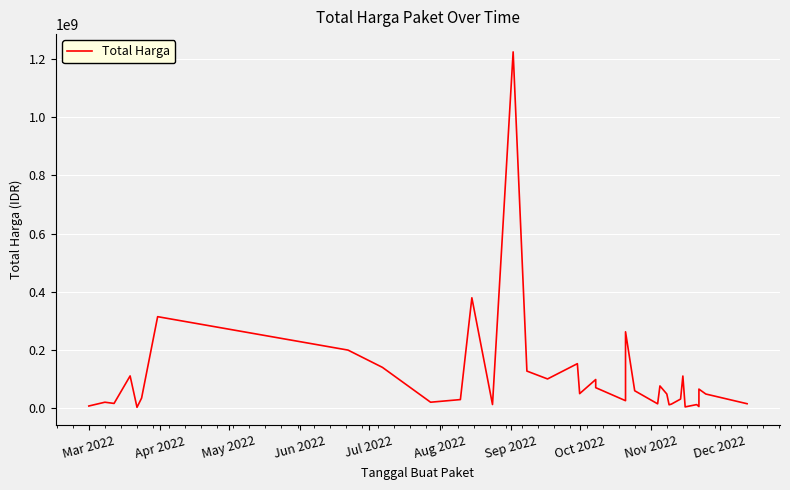

True or false: the data shows 28333800 at Jun 2022.

False